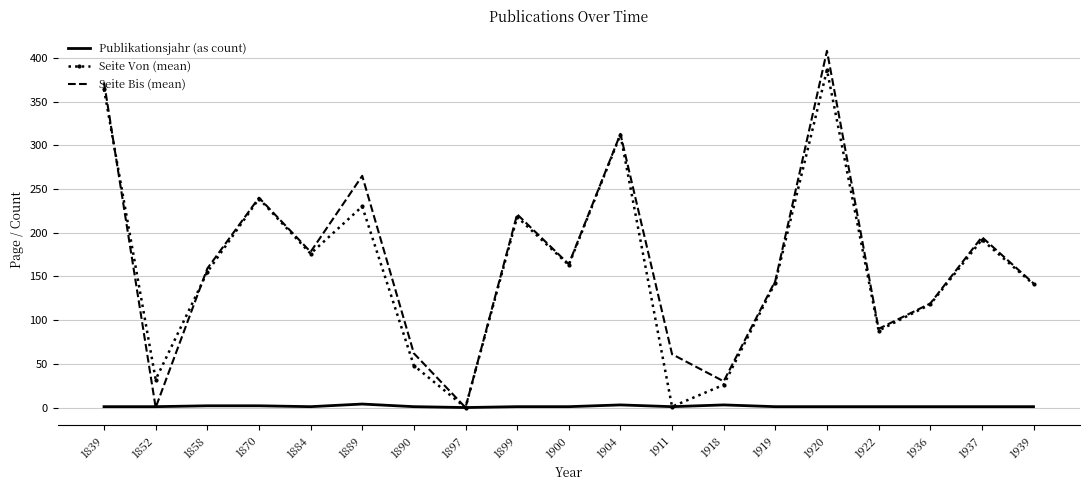

At which category does Seite Von (mean) reach its first local peak?

1870